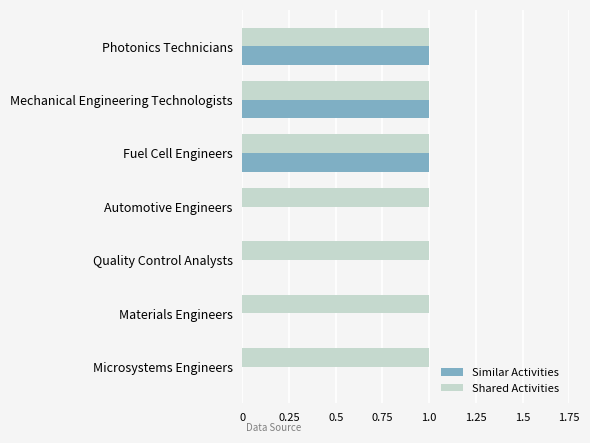

Is it true that Similar Activities equals 1 at Mechanical Engineering Technologists?

True